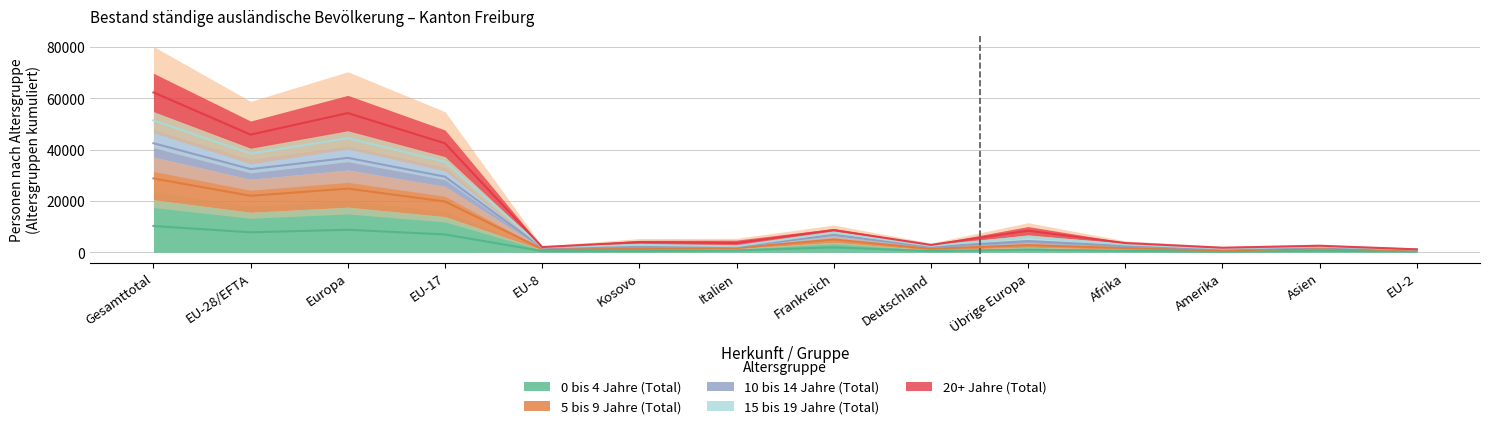

What is the maximum value shown in the chart?

62272.5